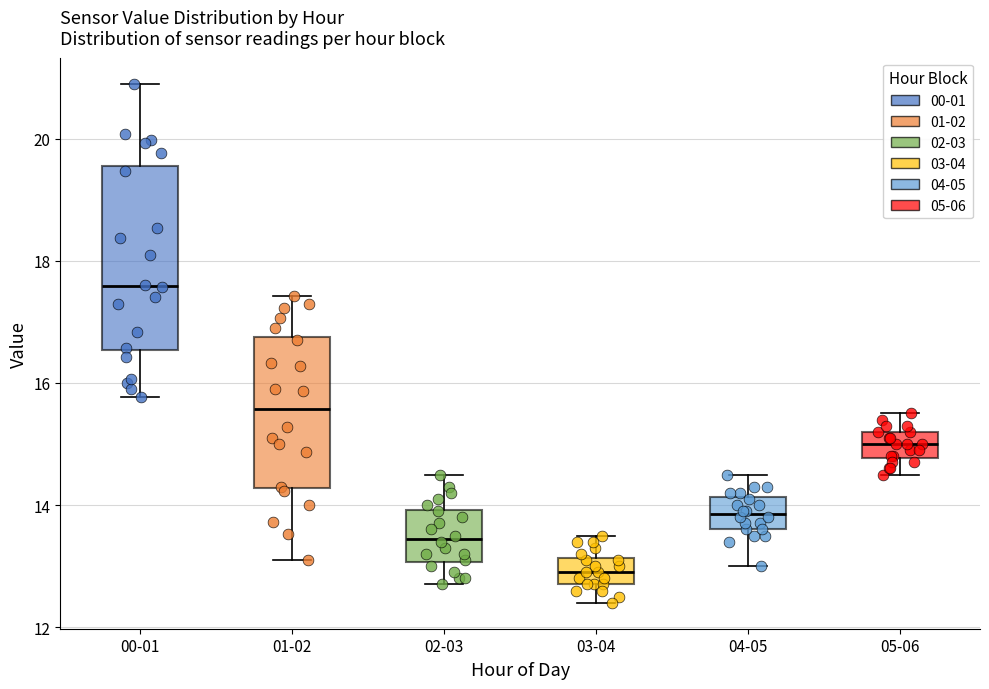

Which box has the lowest median line?

03-04